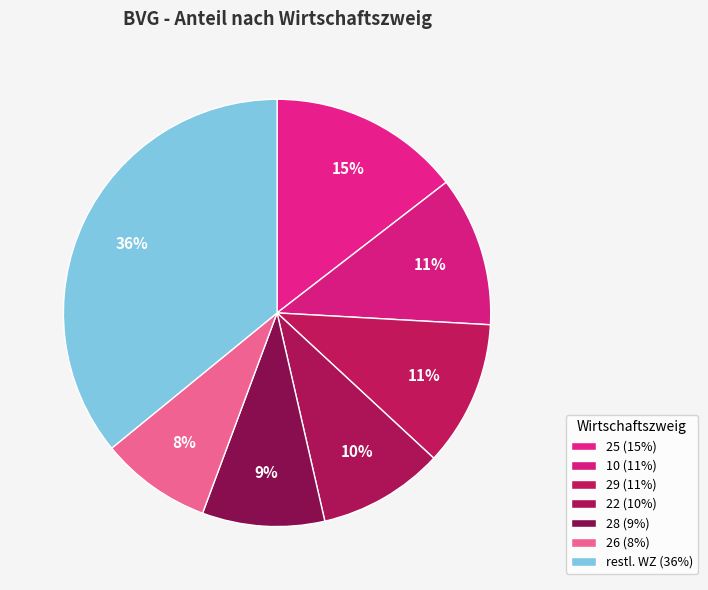

Is it true that 25 is 29% of the pie?

False